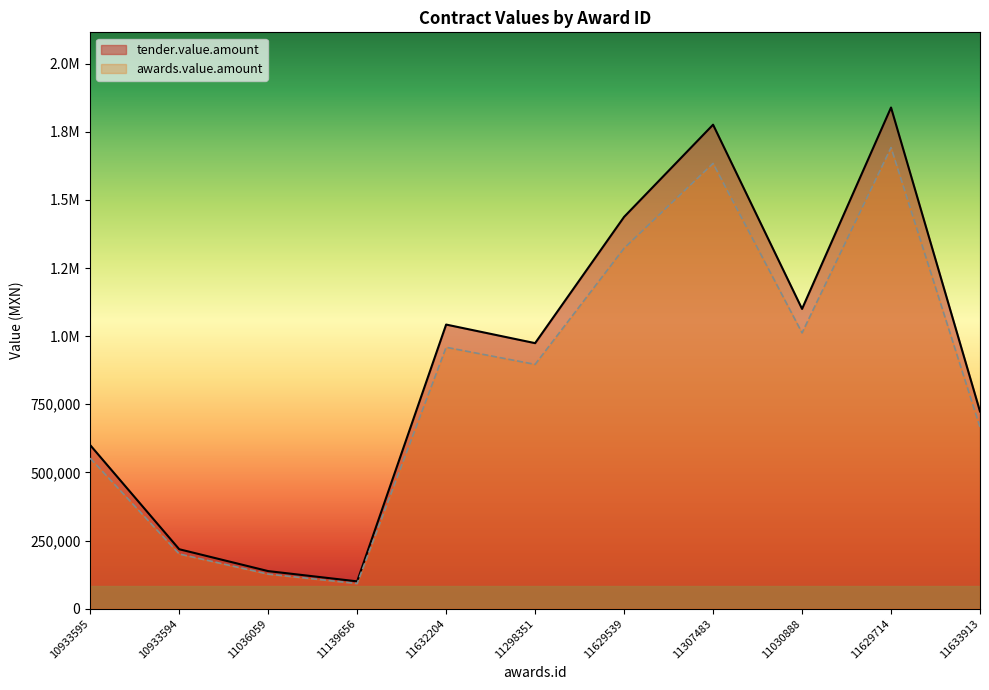

Reading left to right, what are all the values shown in this chart?

tender.value.amount: 10933595=600000.0	10933594=218061.0	11036059=137800.9	11139656=100154.0	11632204=1042525.0	11298351=974318.8	11629539=1437626.8	11307483=1776000.0	11030888=1100000.0	11629714=1839047.6	11633913=723654.4
awards.value.amount: 10933595=552000.0	10933594=200616.1	11036059=126776.8	11139656=92141.7	11632204=959123.0	11298351=896373.3	11629539=1322616.7	11307483=1633920.0	11030888=1012000.0	11629714=1691923.8	11633913=665762.0